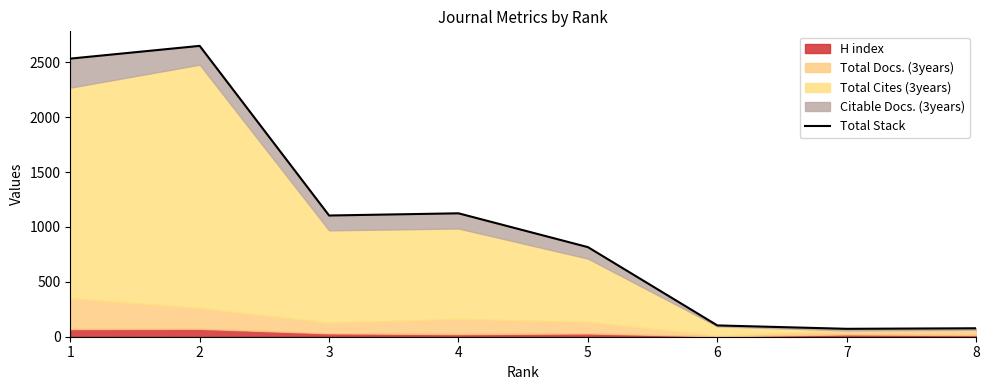

How many points are lower than both their immediate neighbors (excluding endpoints)?

2